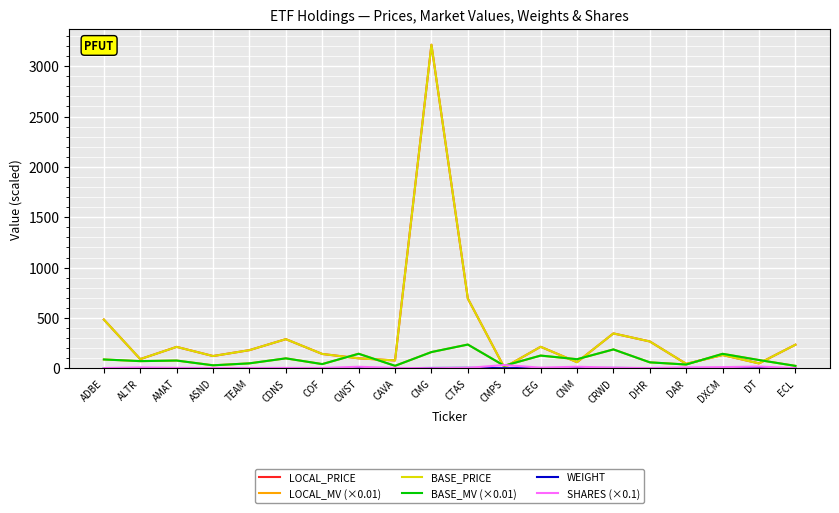

Where does the LOCAL_MV (×0.01) series first go above 81?

ADBE